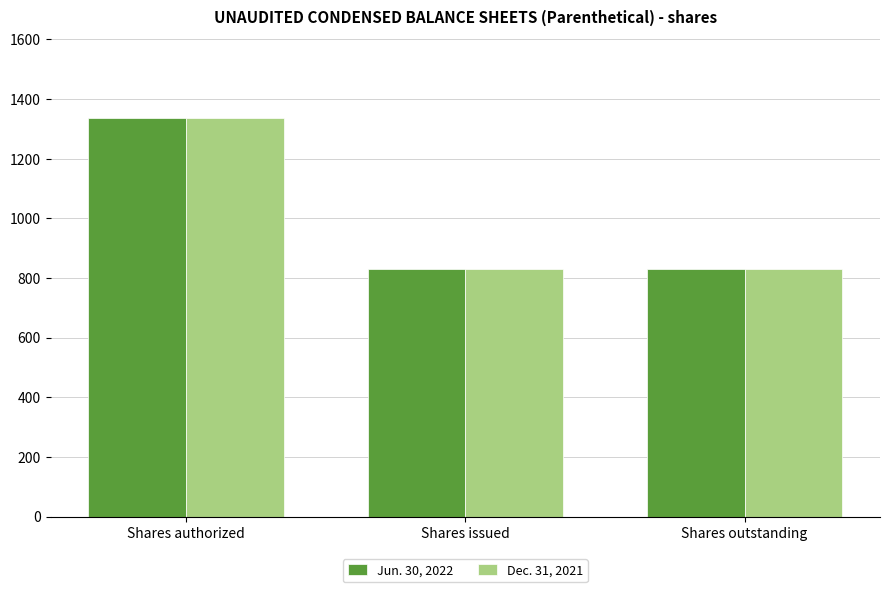

What is the total value across all series at Shares authorized?

2670.0